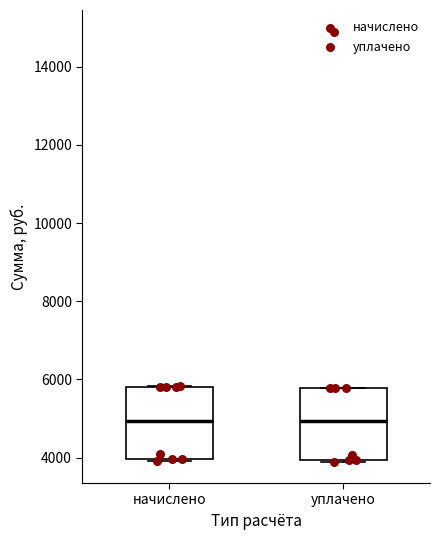

Reading left to right, transcribe this box plot: for each box, give where its median line is, the range the box spans, and where its two whiskers end, as read against the y-axis. The values are not printed on the chart, so give them approximately, as read against the axis.

начислено: median 5000, box 4000 to 5800, whiskers 4000 to 5800
уплачено: median 5000, box 4000 to 5800, whiskers 4000 to 5800